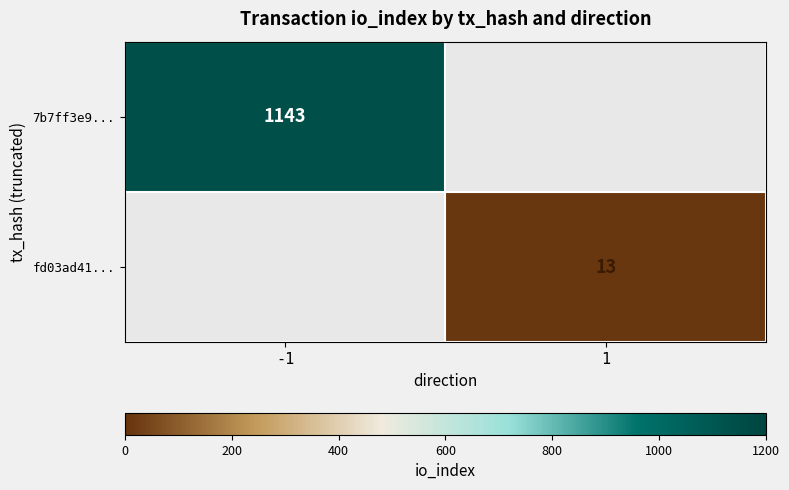

Is the value of 7b7ff3e9... at -1 greater than the value of fd03ad41... at -1?

No